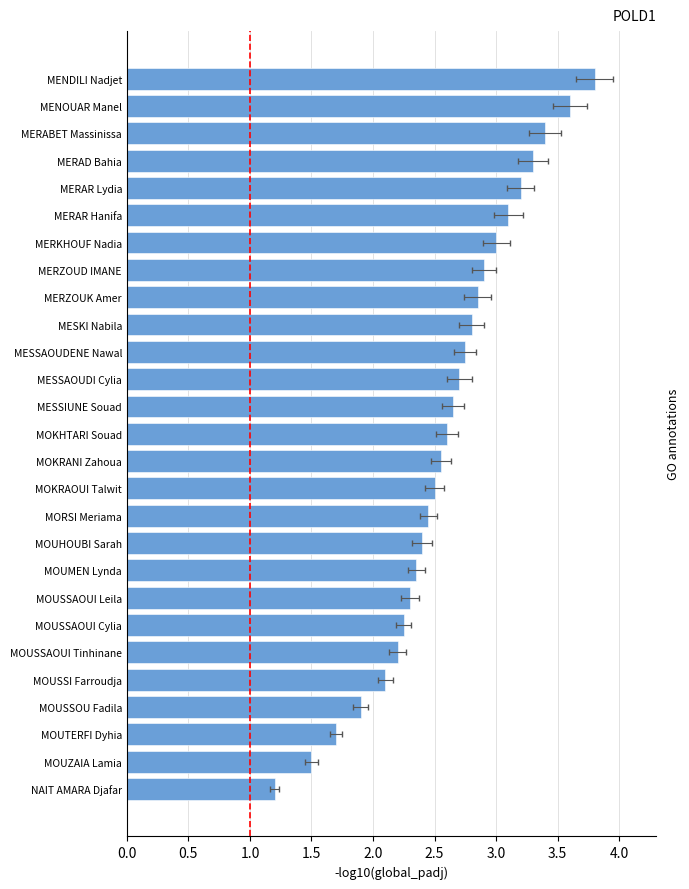

Are the bars horizontal?

Yes